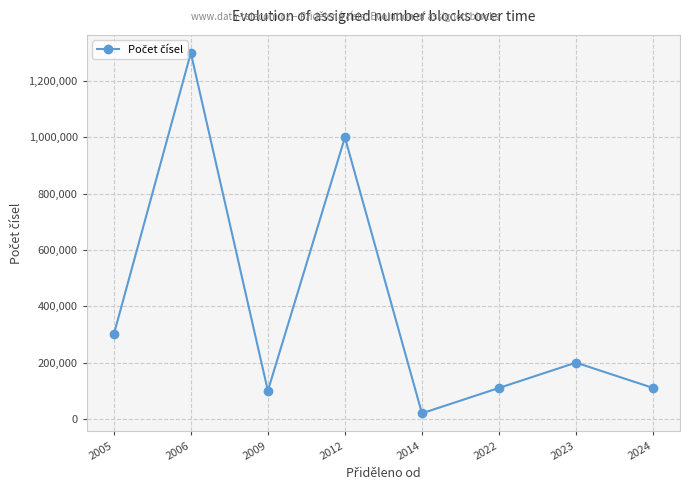

Reading left to right, extract all data points from this chart.

2005=300000	2006=1300000	2009=100000	2012=1000000	2014=20000	2022=110000	2023=200000	2024=110000